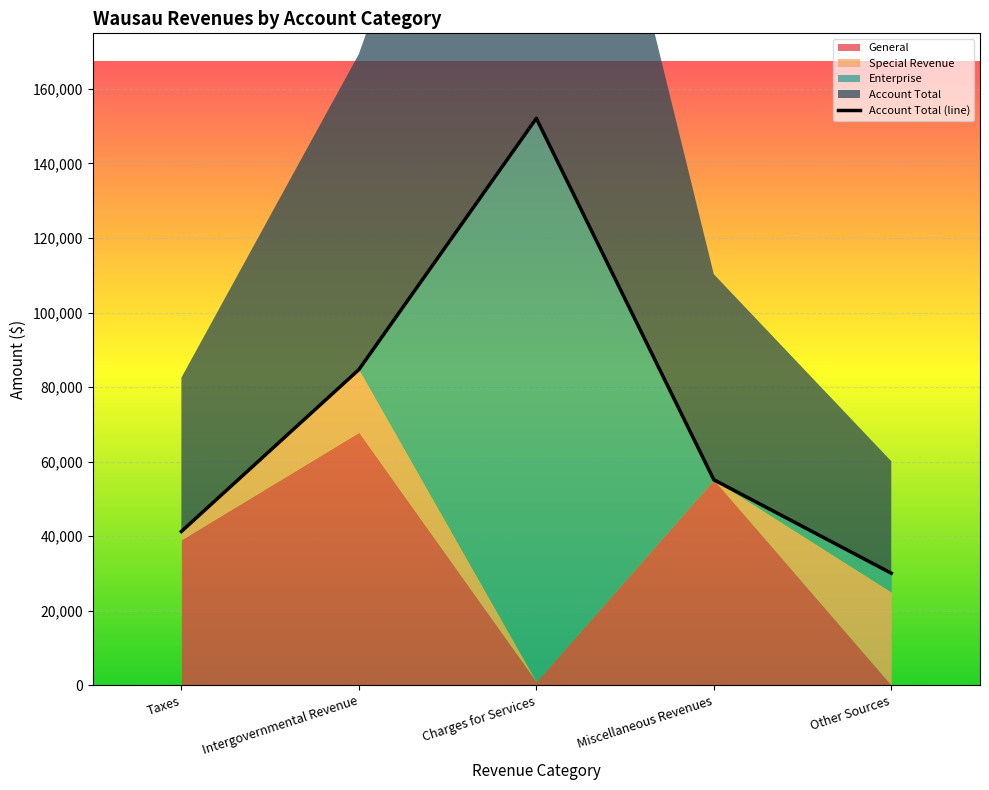

What is the sum of the Enterprise values at Charges for Services and Intergovernmental Revenue?

151160